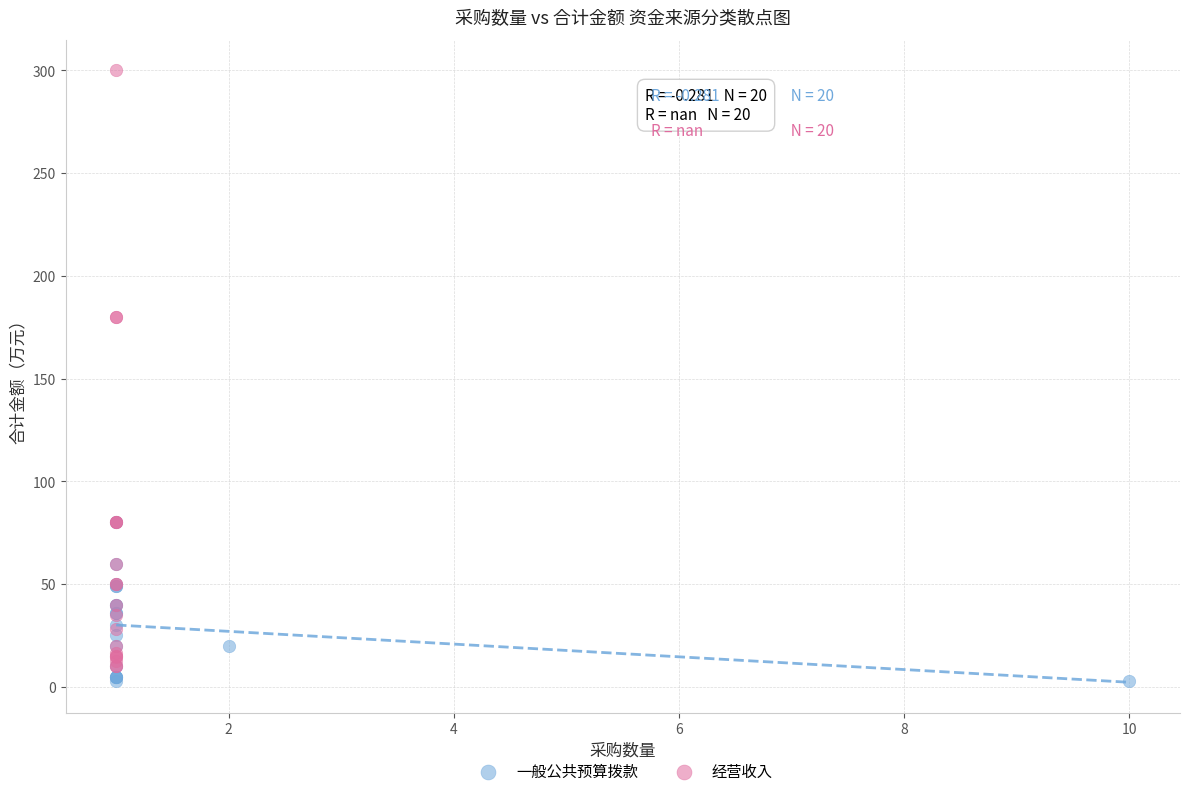

Which series has the widest spread of Y values?

经营收入